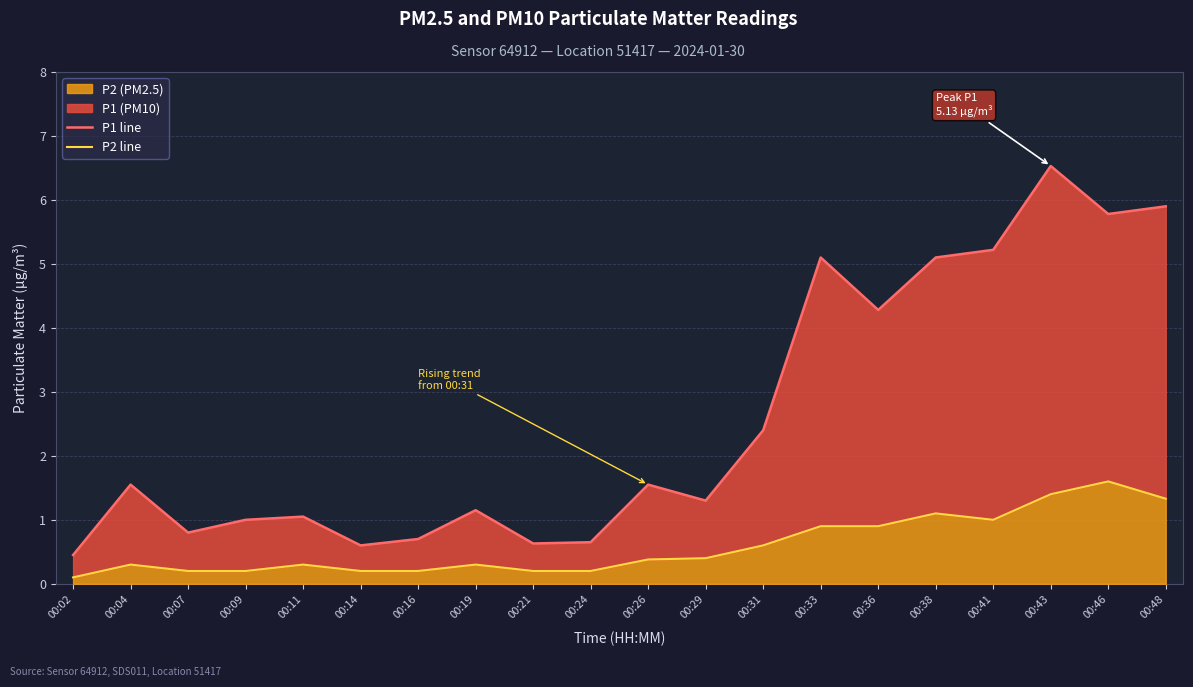

At which category is the sum across all series the highest?

00:43